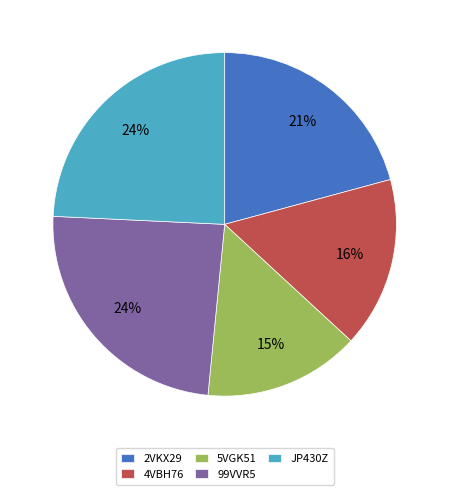

Combined, do 2VKX29 and 5VGK51 account for over 50%?

No